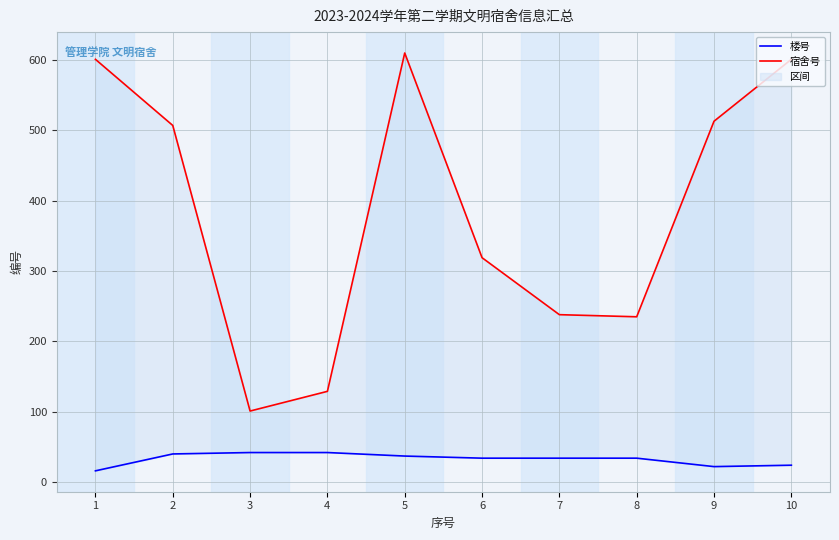

True or false: 宿舍号 and 楼号 intersect in this chart.

False